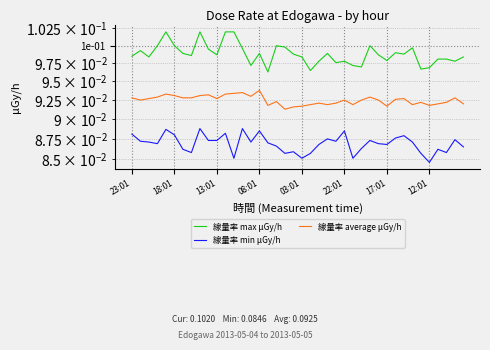

True or false: 線量率 min μGy/h and 線量率 max μGy/h intersect in this chart.

False